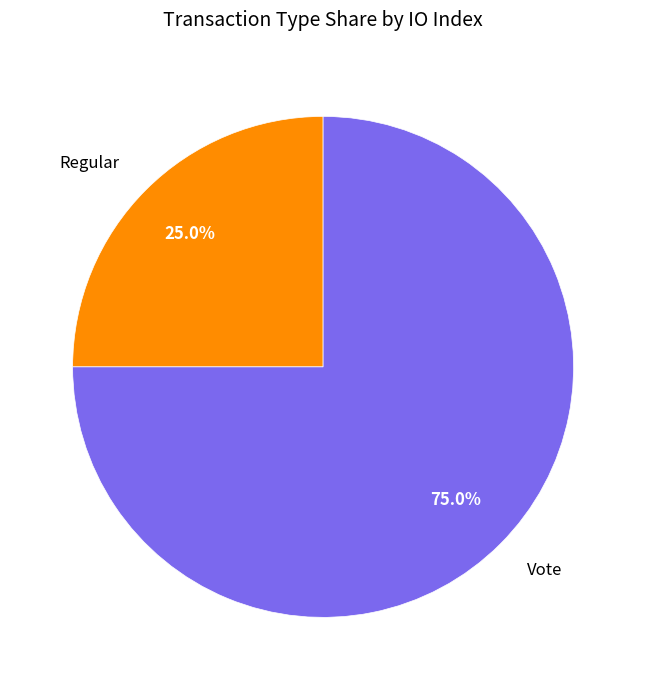

How much of the chart is everything except Vote?

25.0%